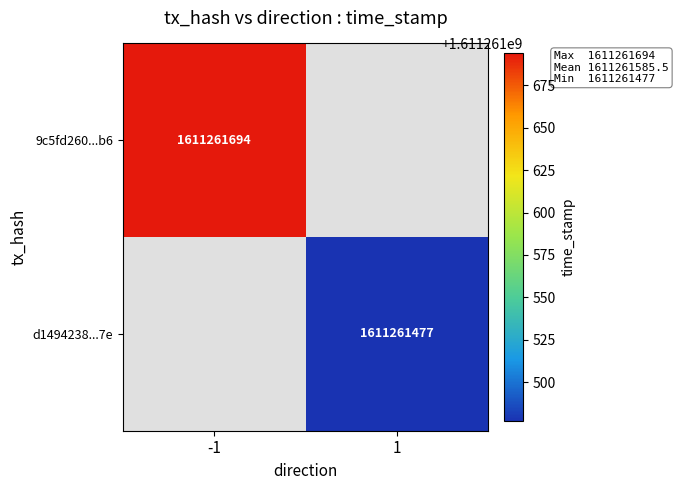

What is the spread (max minus min) of values at direction?

2